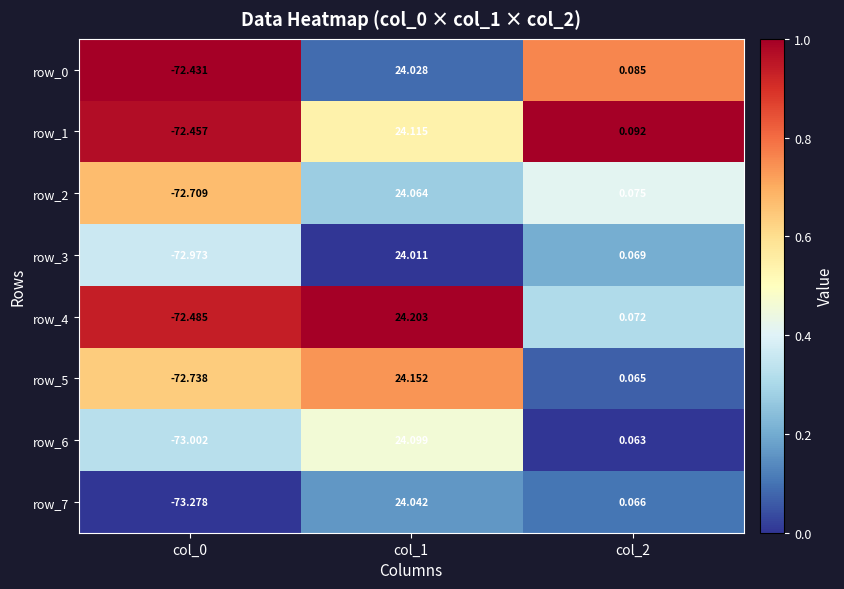

Is the value of row_4 at col_0 greater than the value of row_5 at col_2?

No